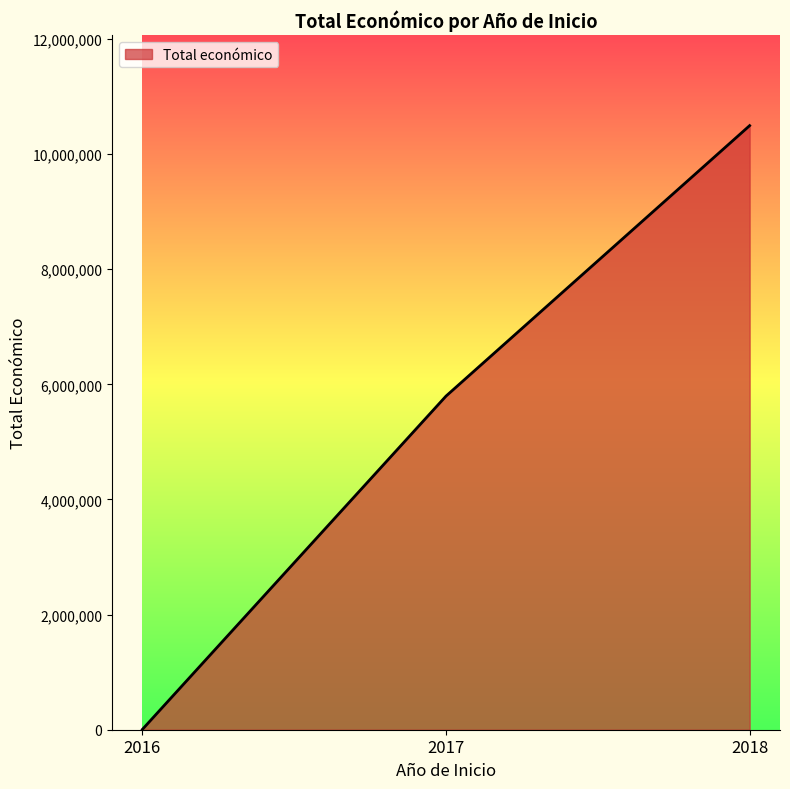

What is the change in value from 2017 to 2018?

+4698682